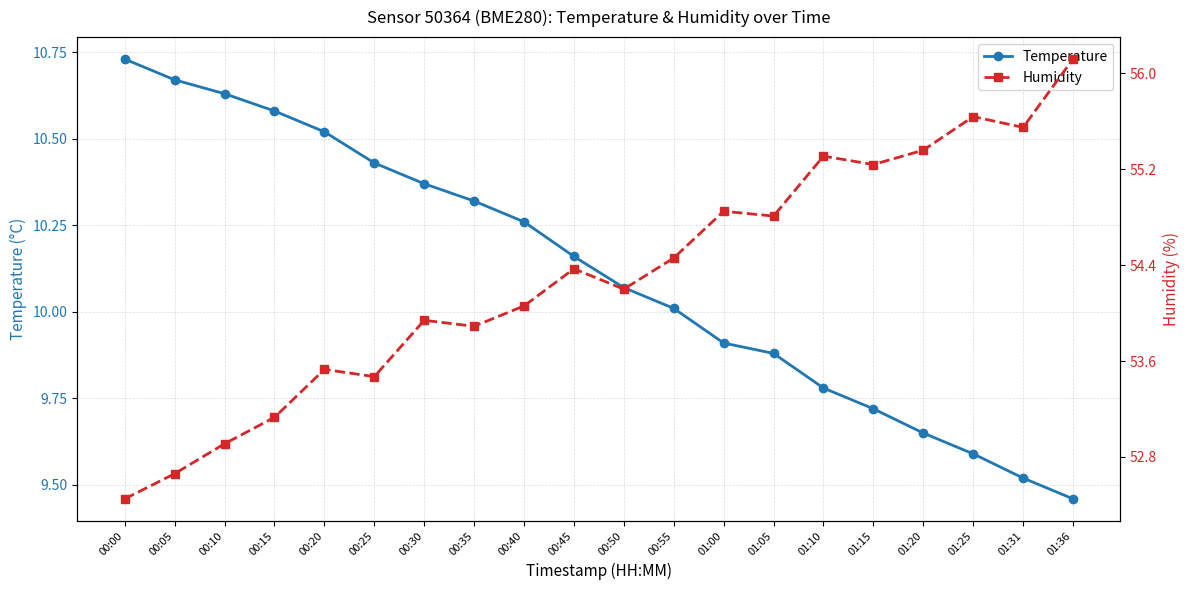

What is the lowest value of the Temperature series?

9.5